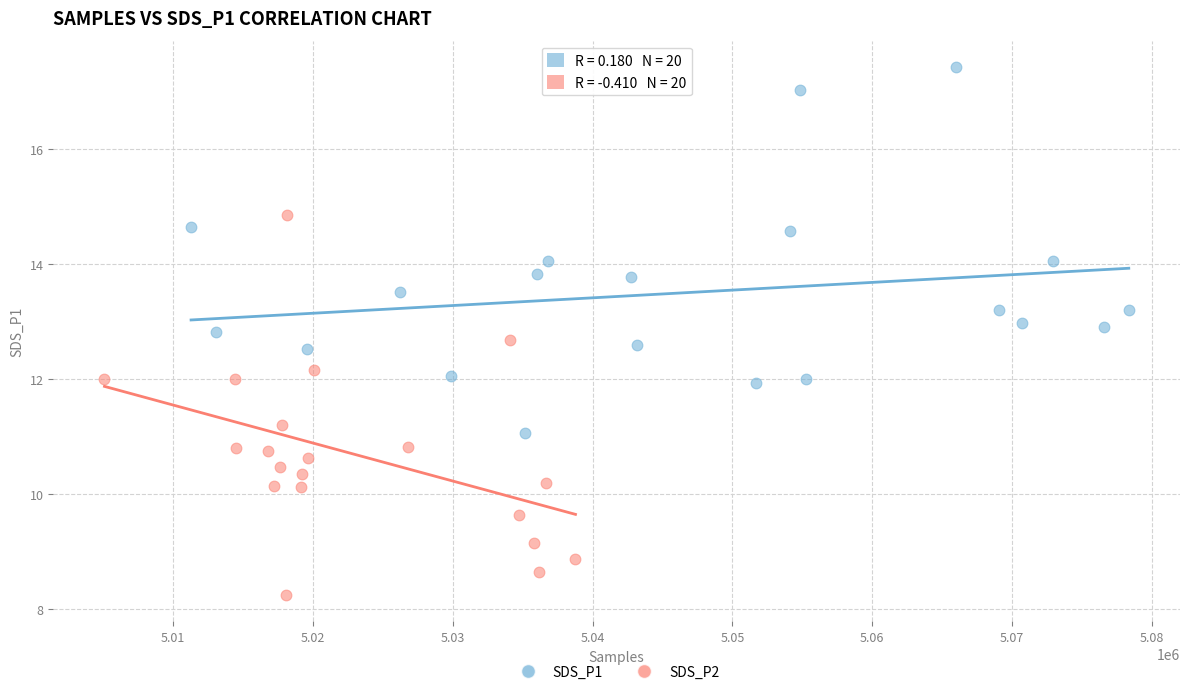

Which series reaches the maximum Y coordinate?

SDS_P1